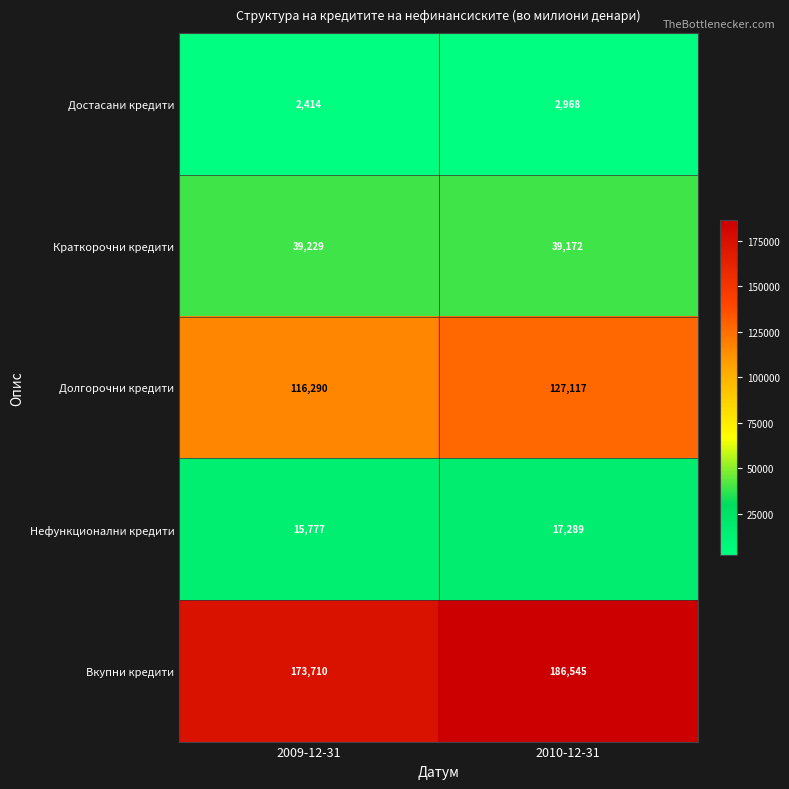

Which series changed the most between 2009-12-31 and 2010-12-31?

Вкупни кредити